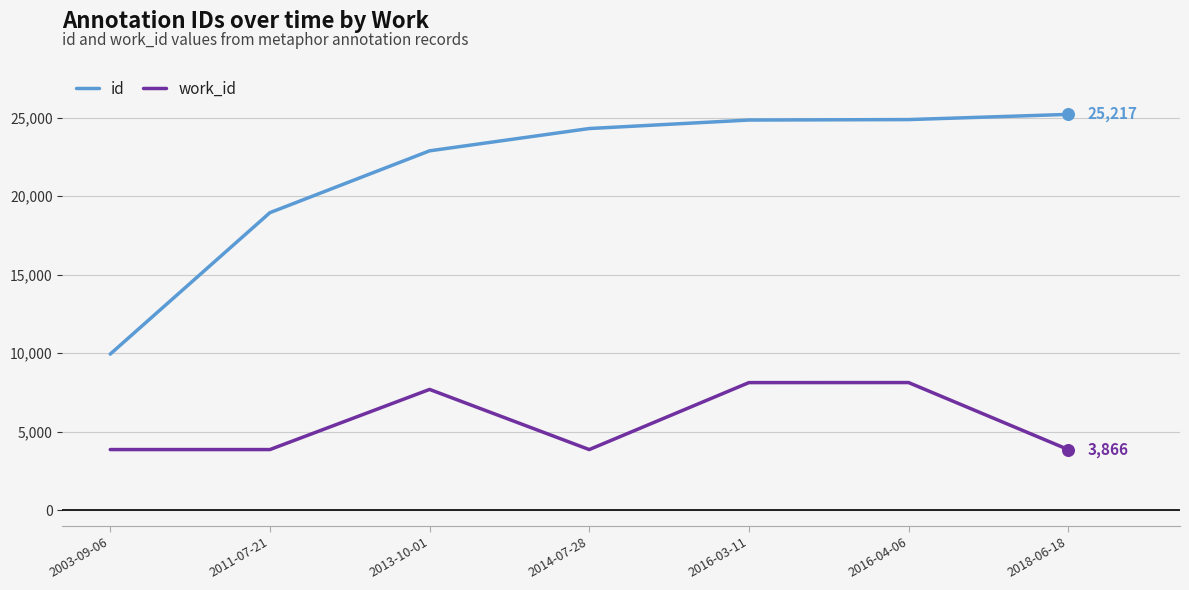

Which series has the largest range (max minus min)?

id